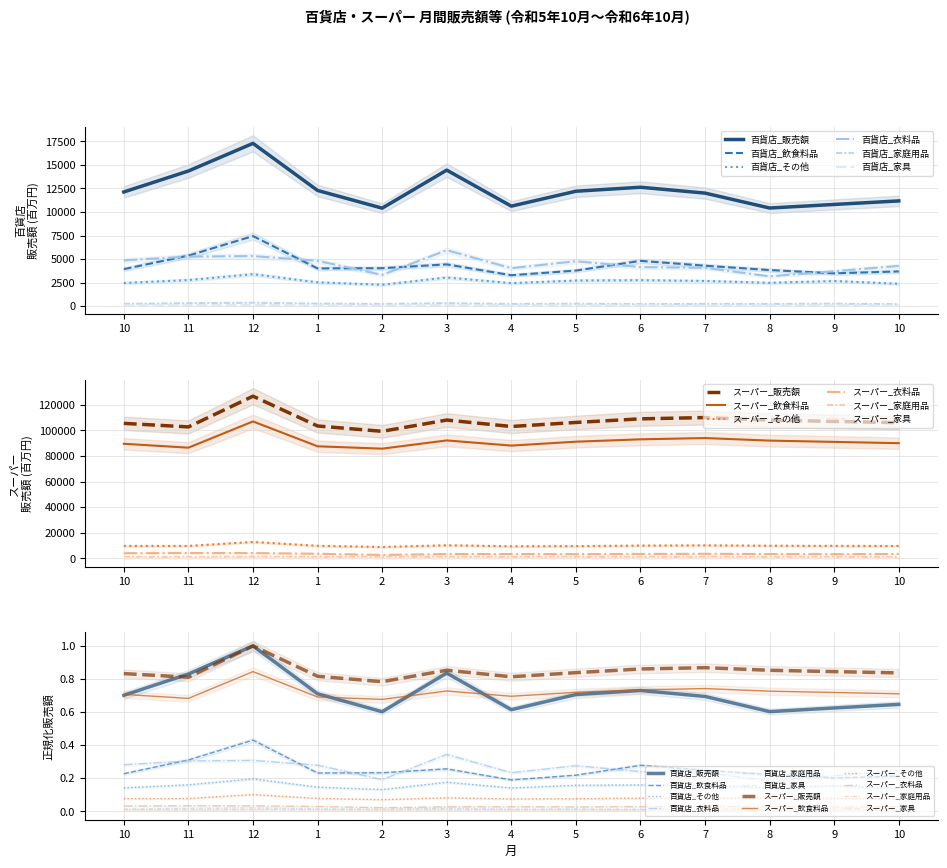

True or false: 百貨店_その他 has a value of 2451.0 at 10.

True